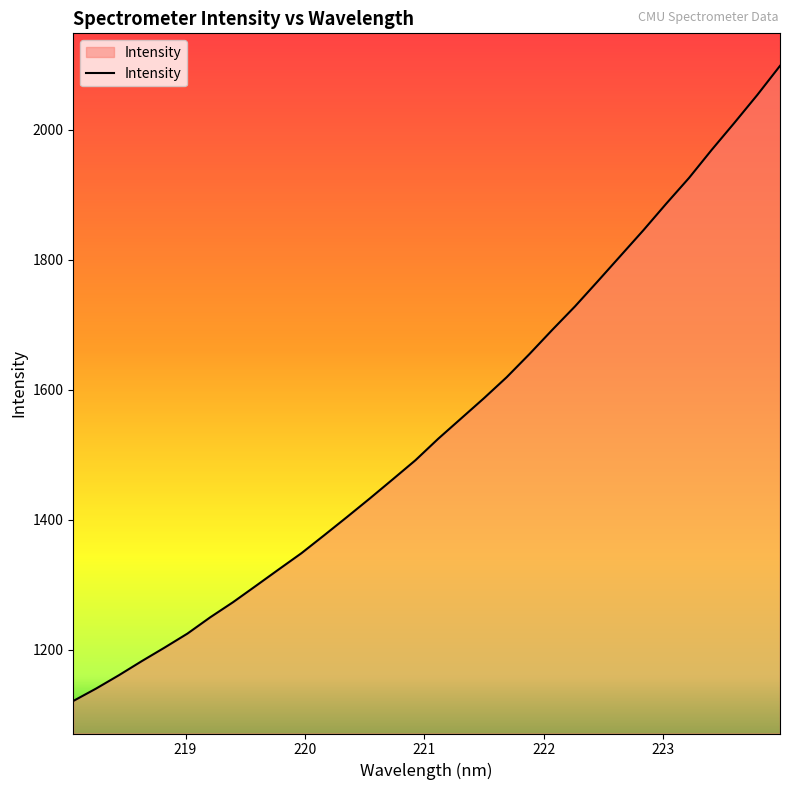

What is the smallest value displayed?

1121.4